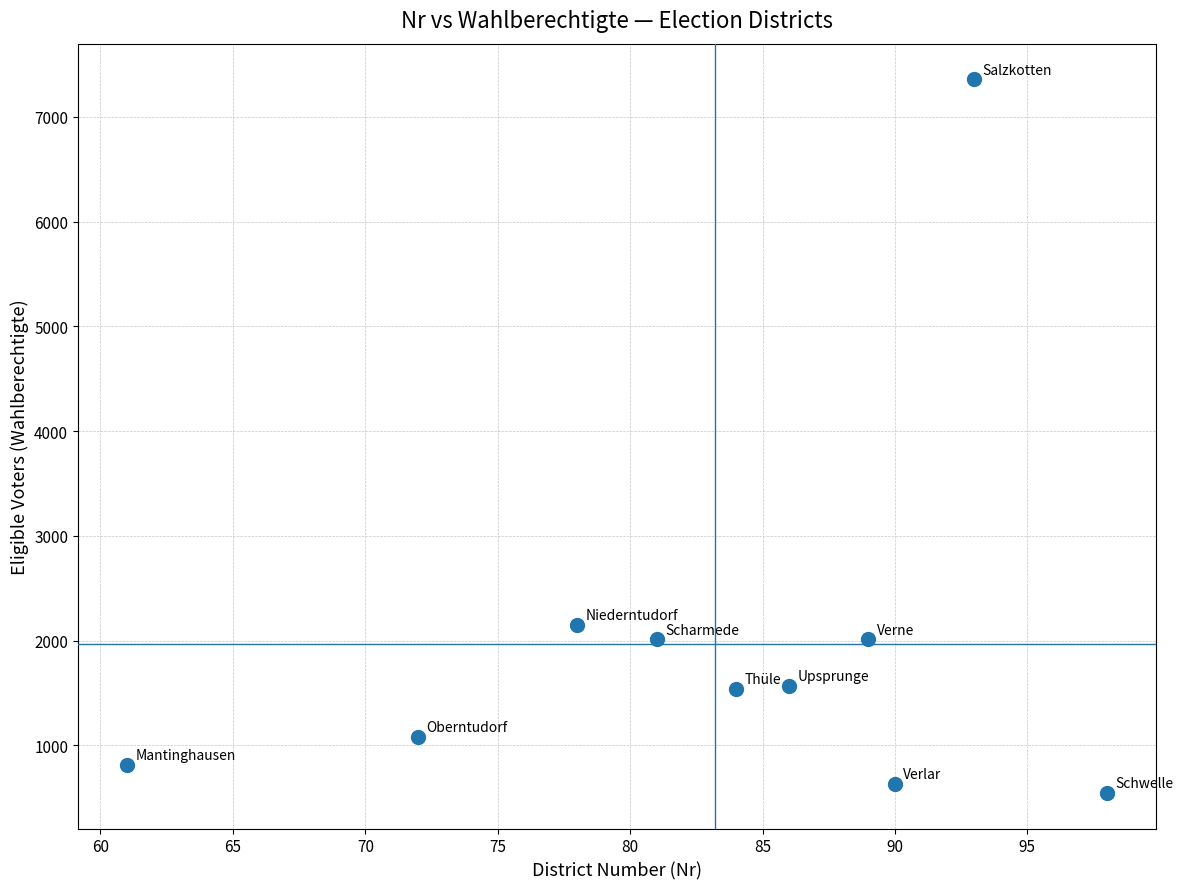

What Y value in the scatter plot is closest to 3952?

2153